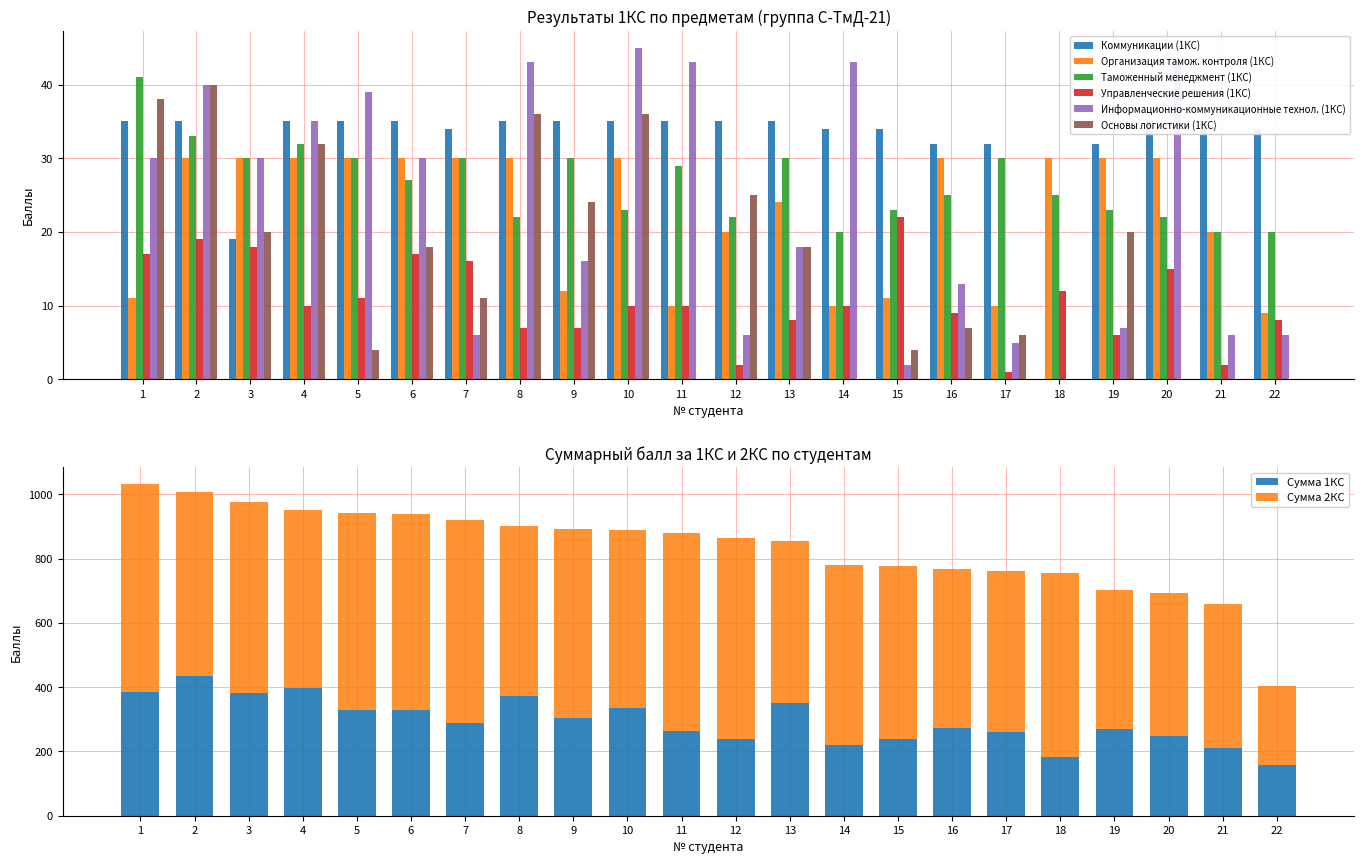

What is the difference between the maximum and minimum values in the Организация тамож. контроля (1КС) series?

21